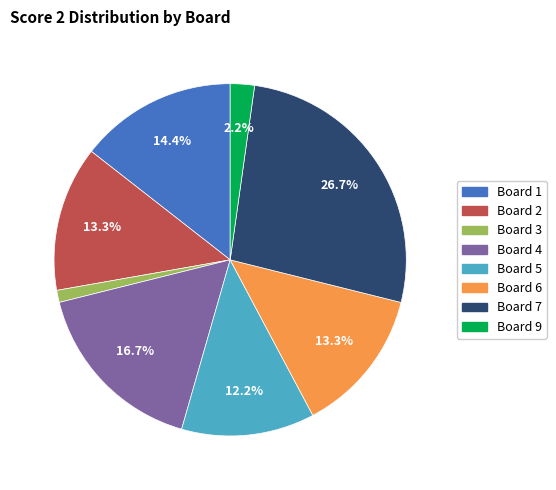

Is there any slice that represents more than half of the pie?

No